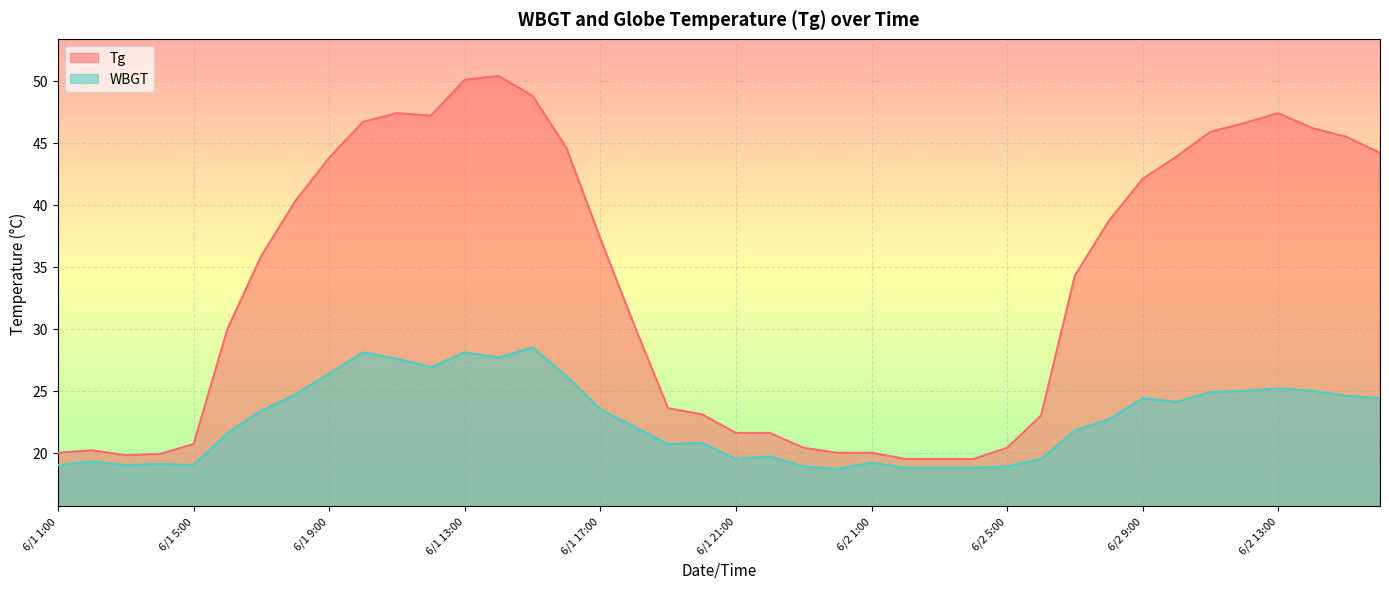

How many lines are shown in the chart?

2